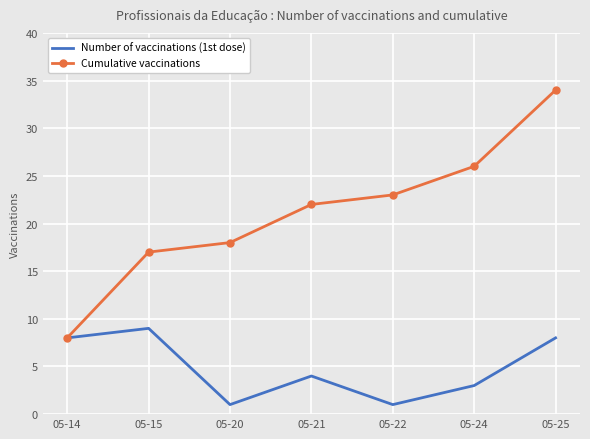

The value of Cumulative vaccinations at 05-20 is 18. True or false?

True